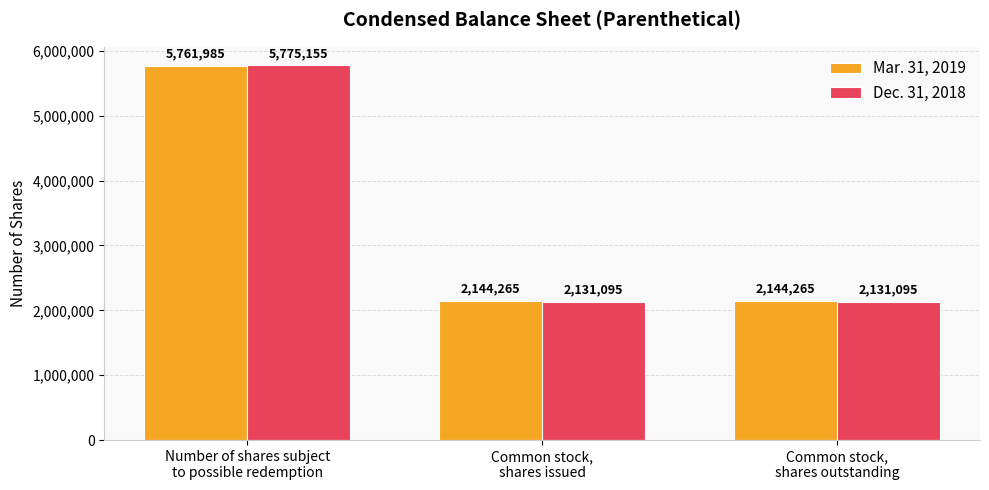

How many data points in Dec. 31, 2018 are above 2131095?

1